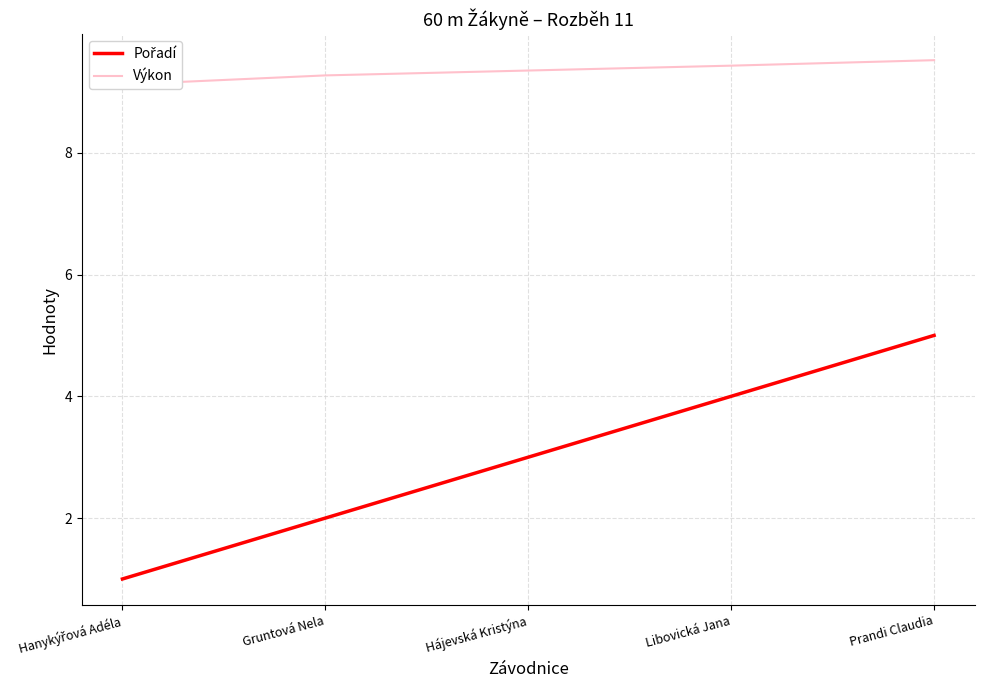

Count the Pořadí values in the range 2 to 4.

3